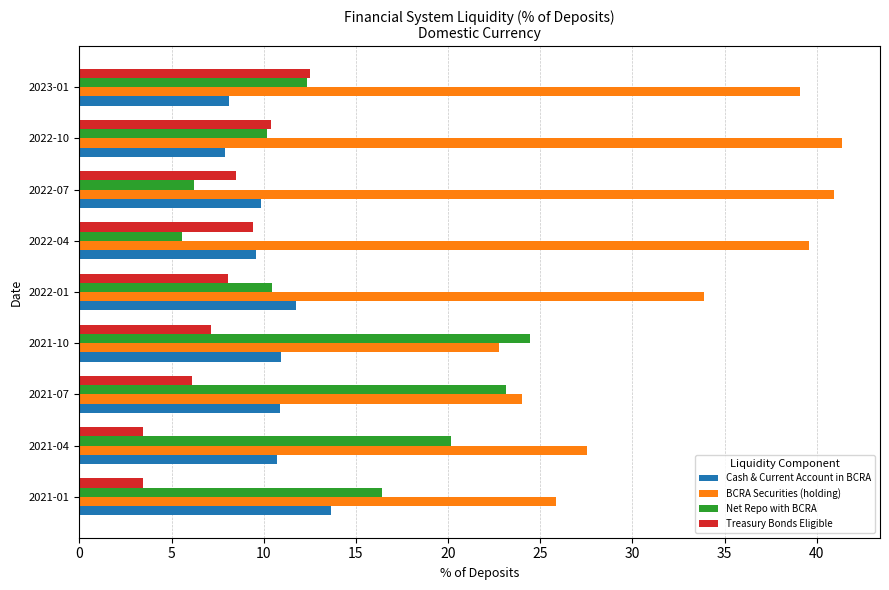

What is the difference between the second highest and second lowest values in the Treasury Bonds Eligible series?

7.0